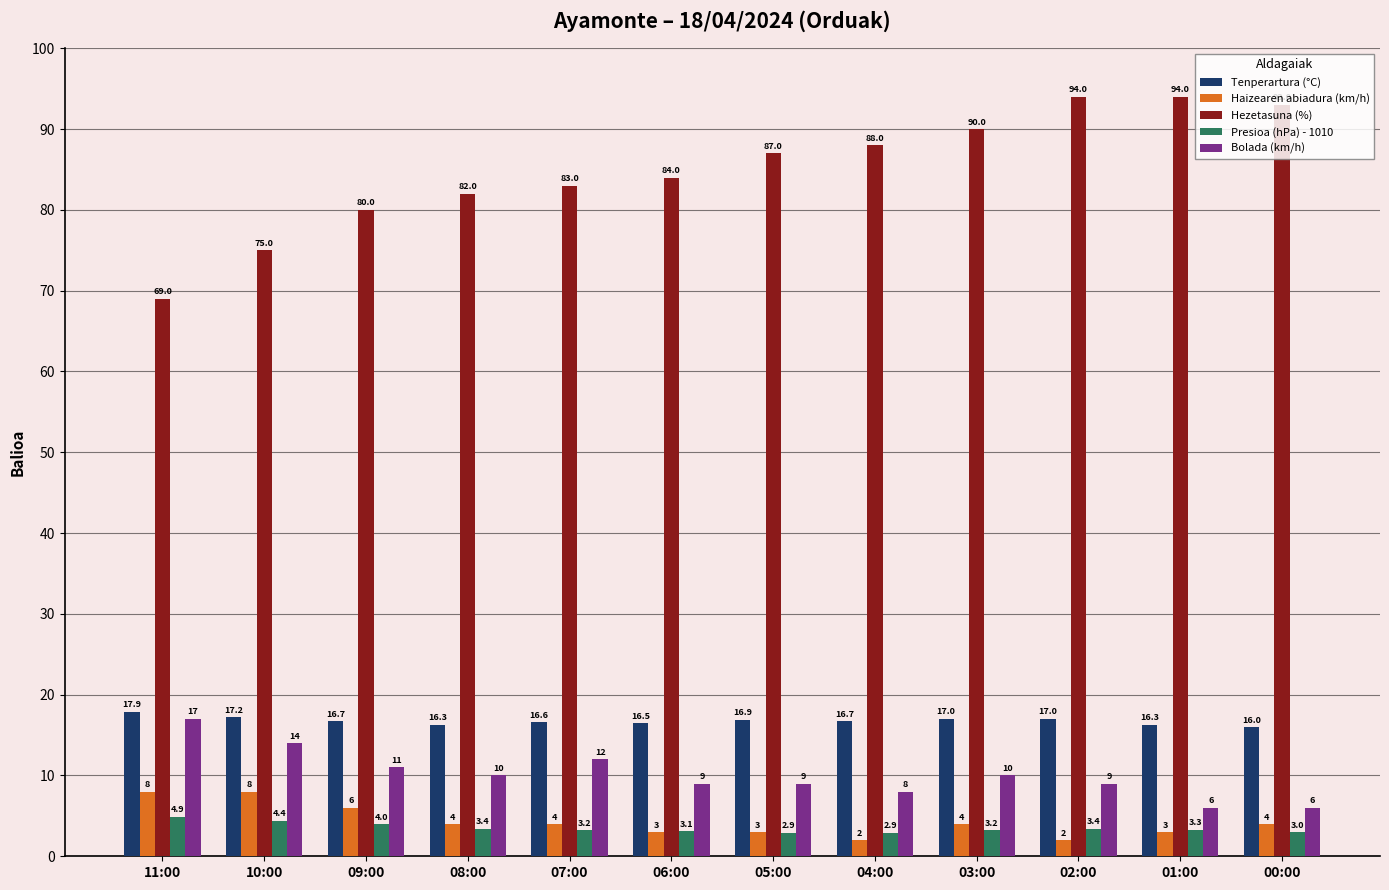

How many distinct data groups are displayed?

5